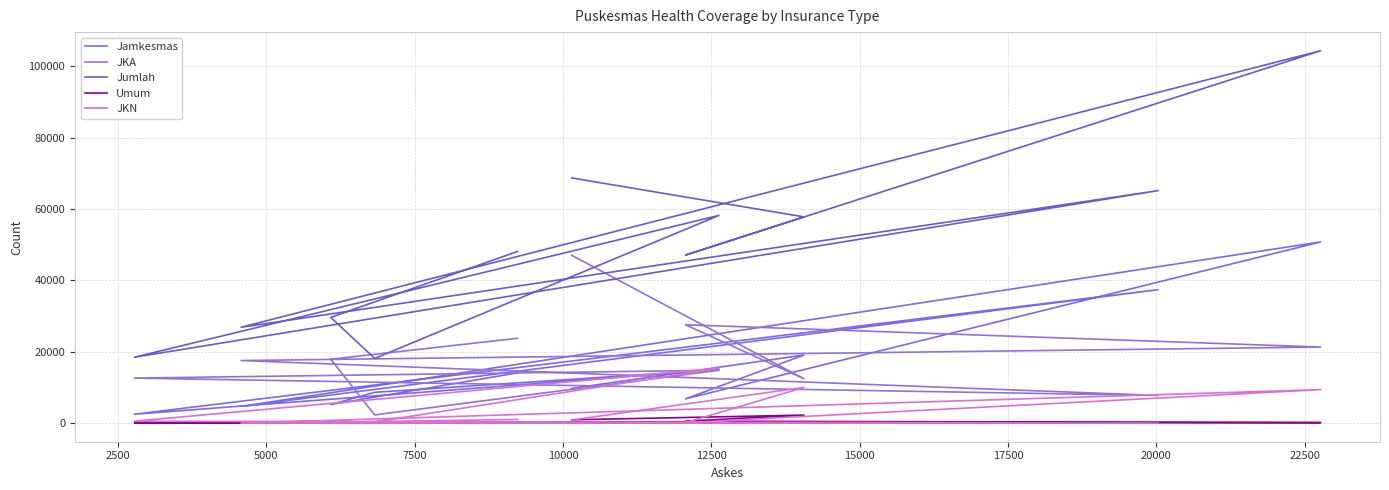

Does the chart display data point markers on the line(s)?

No